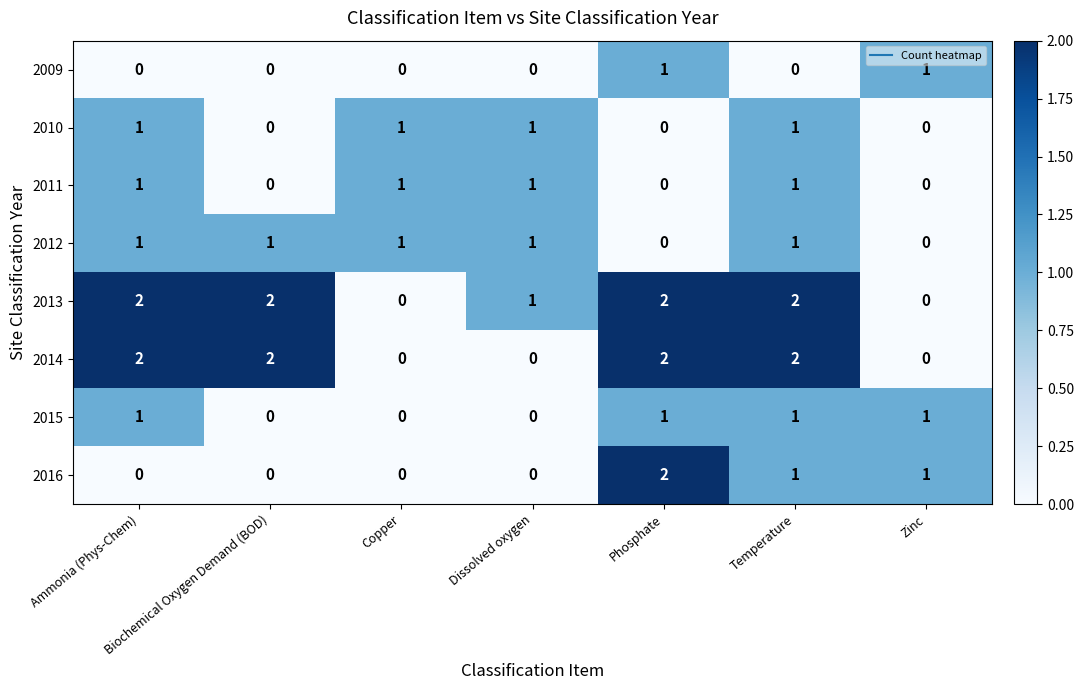

At which label does 2016 reach its peak?

Phosphate